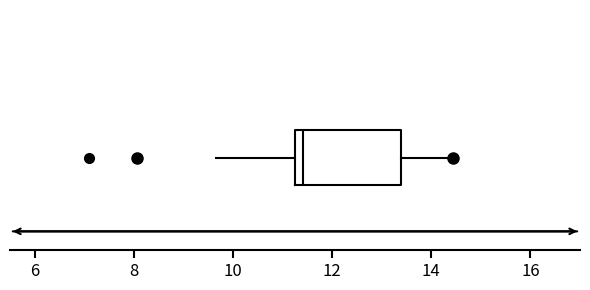

Read this box plot against the x-axis: the position of the median line, the range covered by the box, and the ends of both whiskers. The values are not printed on the chart, so give them approximately, as read against the axis.

median 11.4, box 11.2 to 13.4, whiskers 9.6 to 14.4